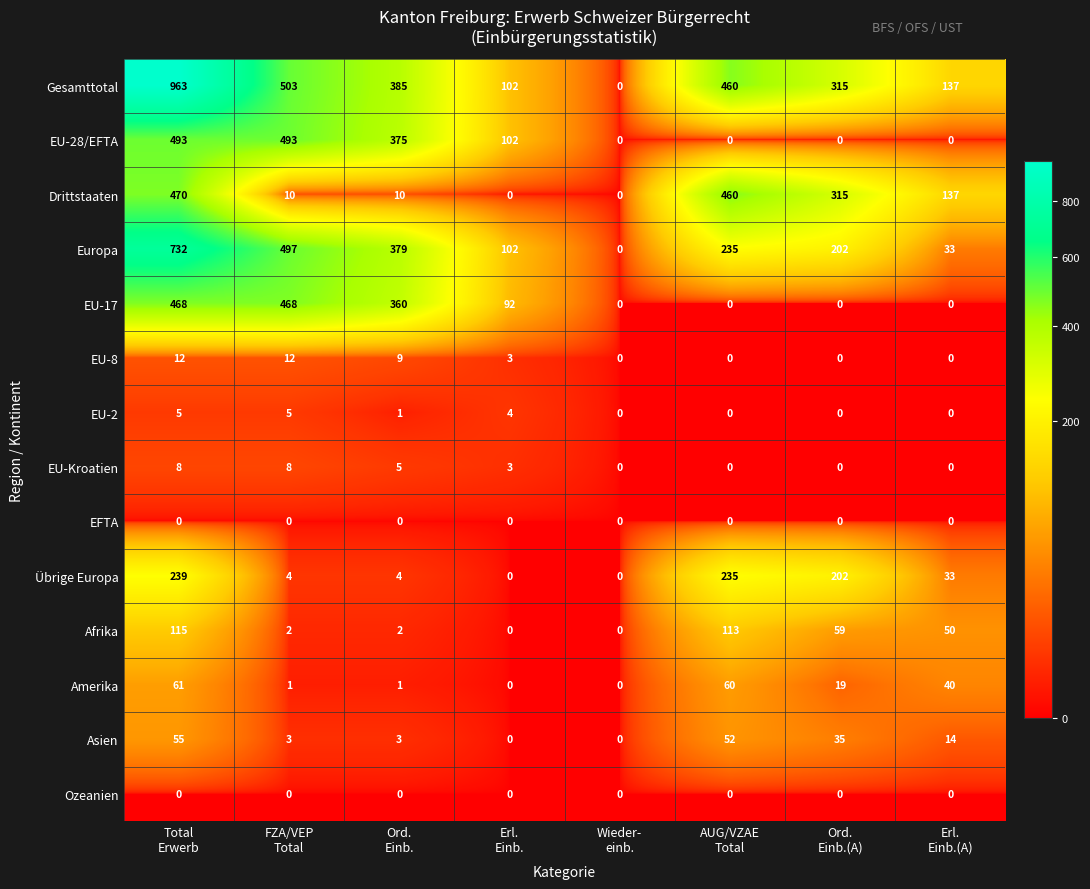

At which category is the sum across all series the highest?

Total
Erwerb